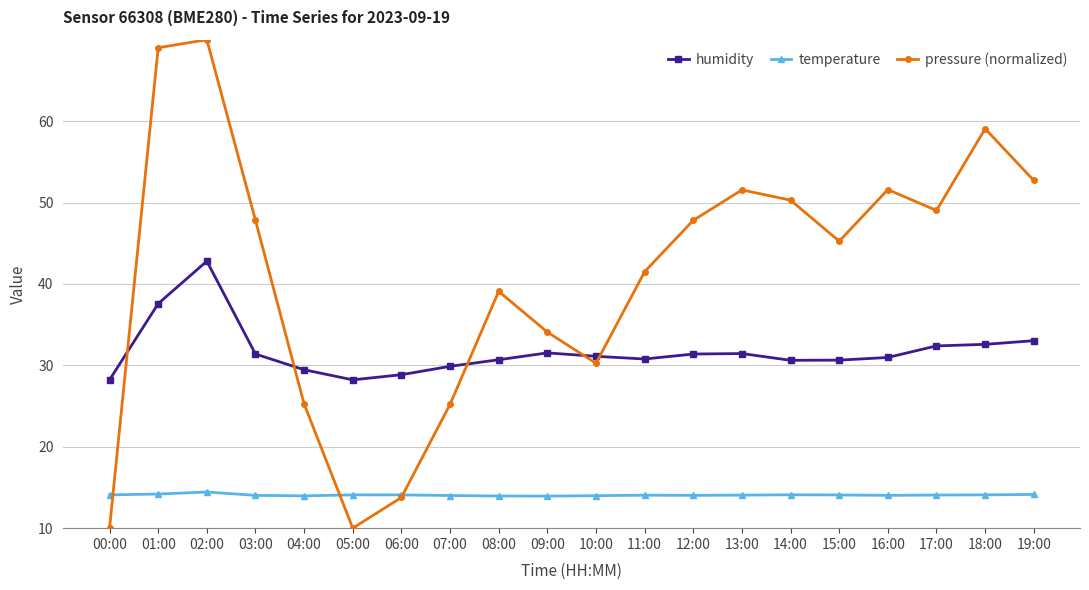

Rank the series by their maximum value, from highest to lowest.

pressure (normalized), humidity, temperature